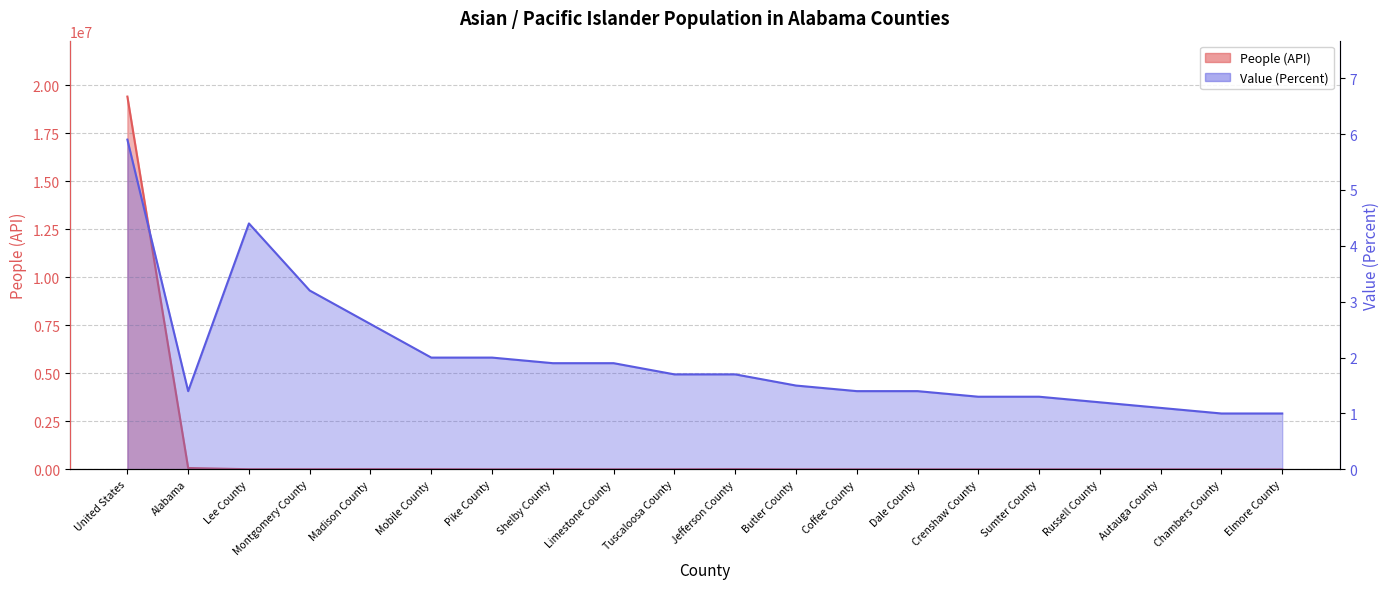

How many interior local valleys does the Value (Percent) series have?

1